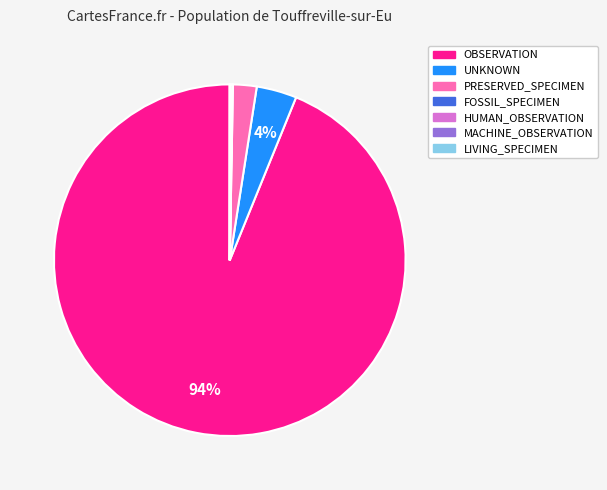

To the nearest percent, what is the average slice percentage?

14%